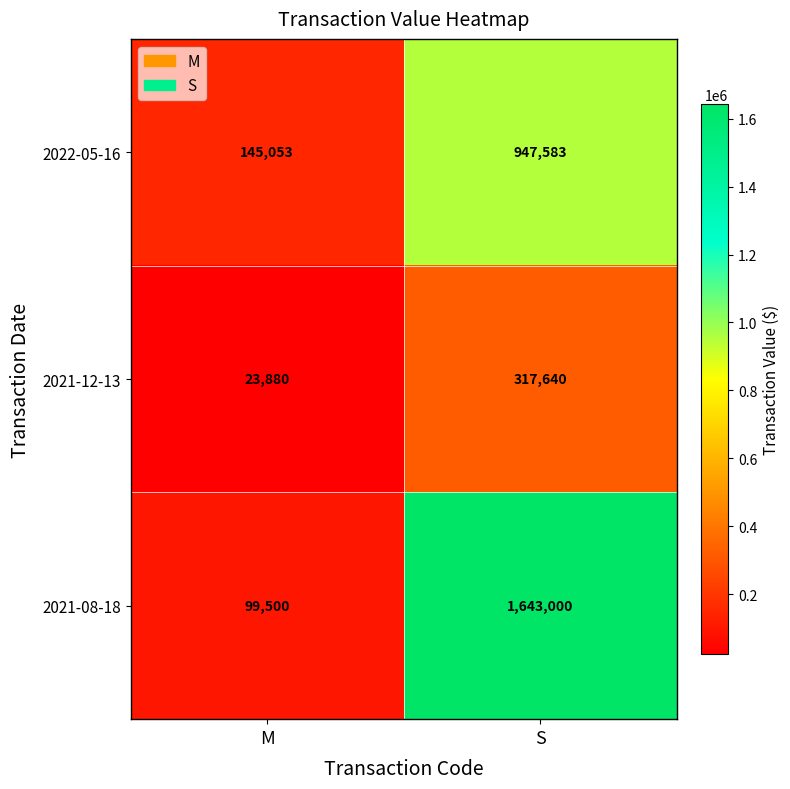

True or false: 2021-08-18 has a value of 573911 at S.

False